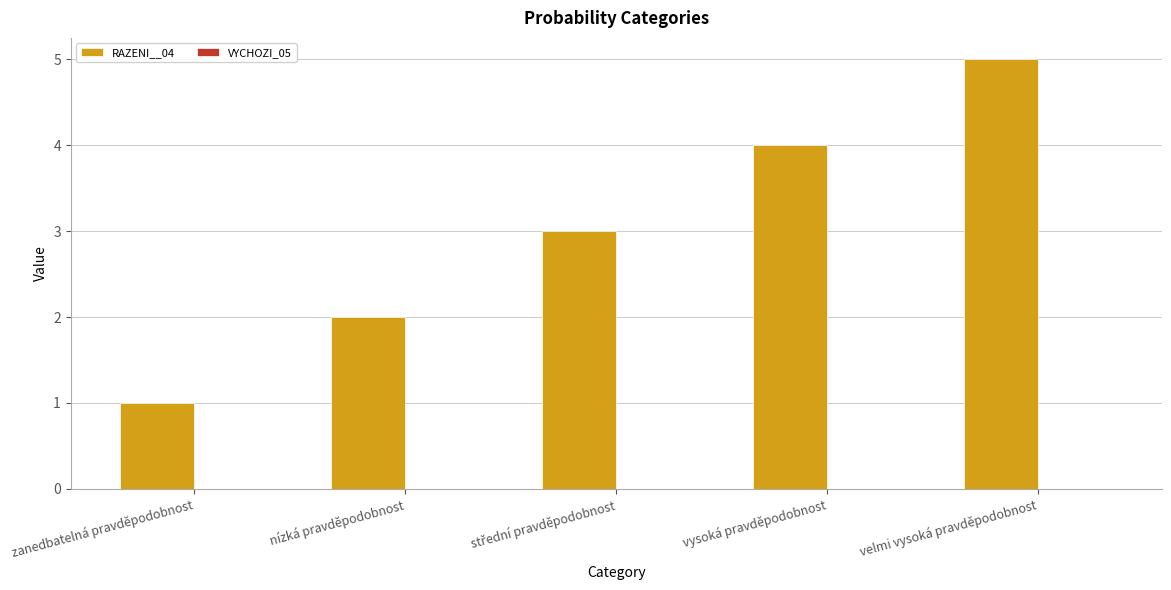

What is the average value?

3